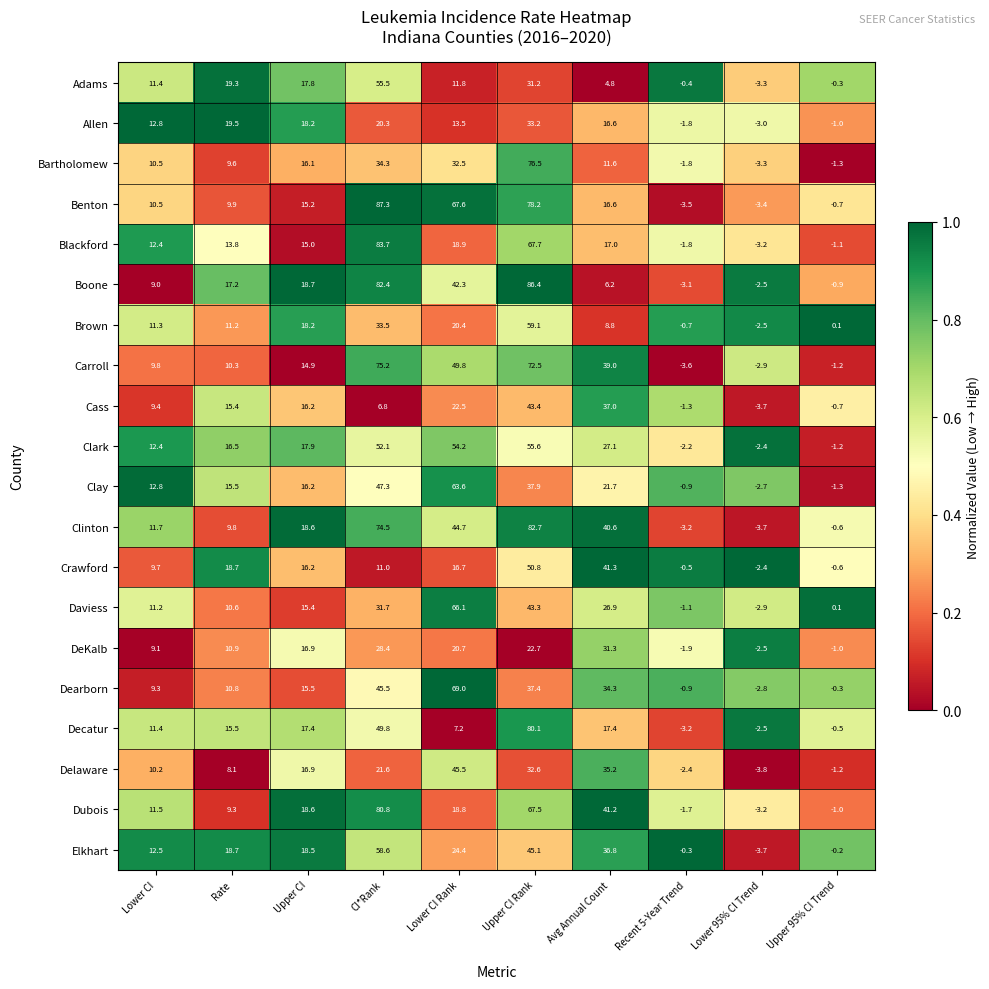

What is the difference between the maximum and minimum values in the Delaware series?

49.3